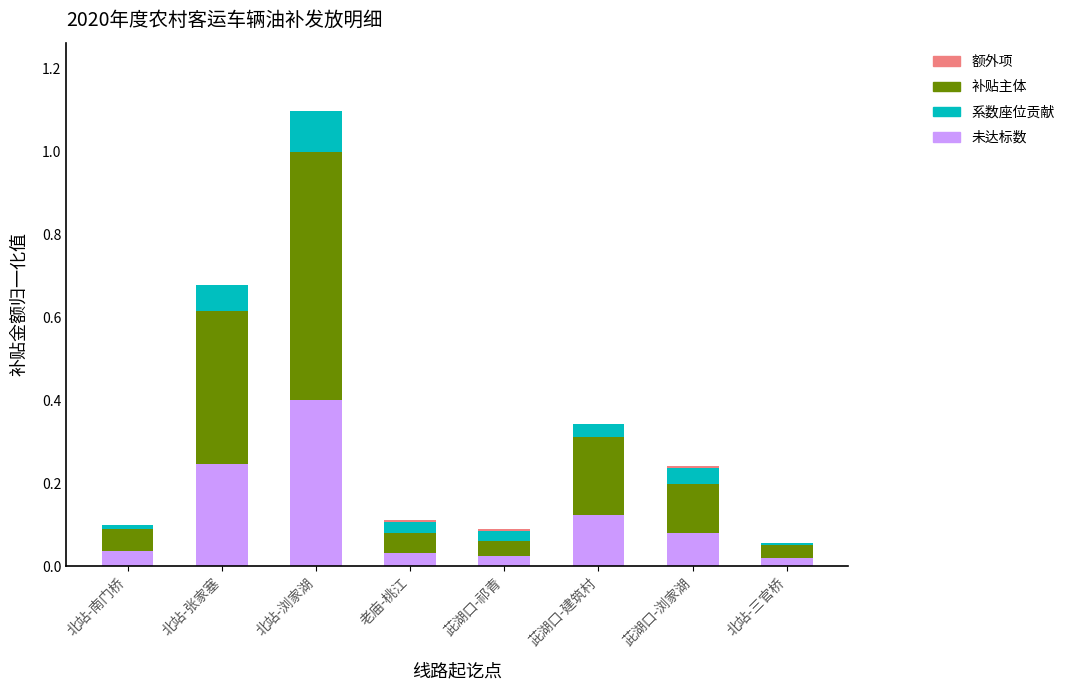

The 未达标数 series shows 0.4 at 北站-张家塞. True or false?

False